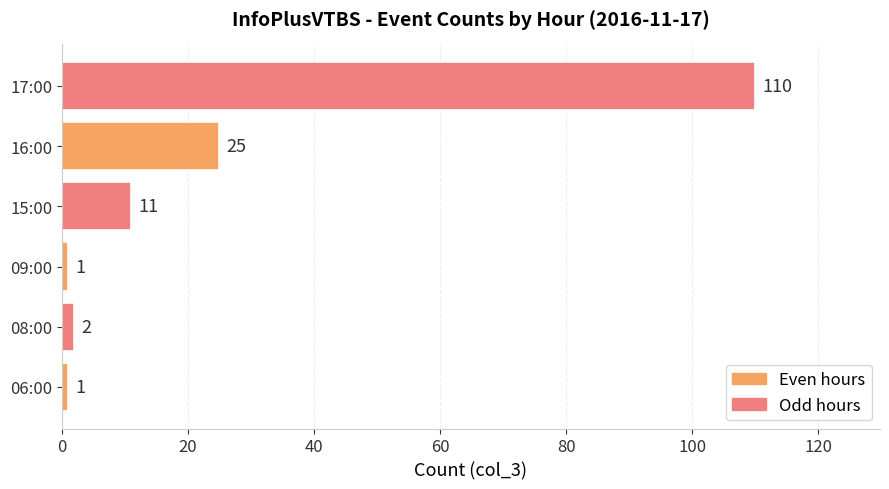

True or false: the data shows 25 at 16:00.

True